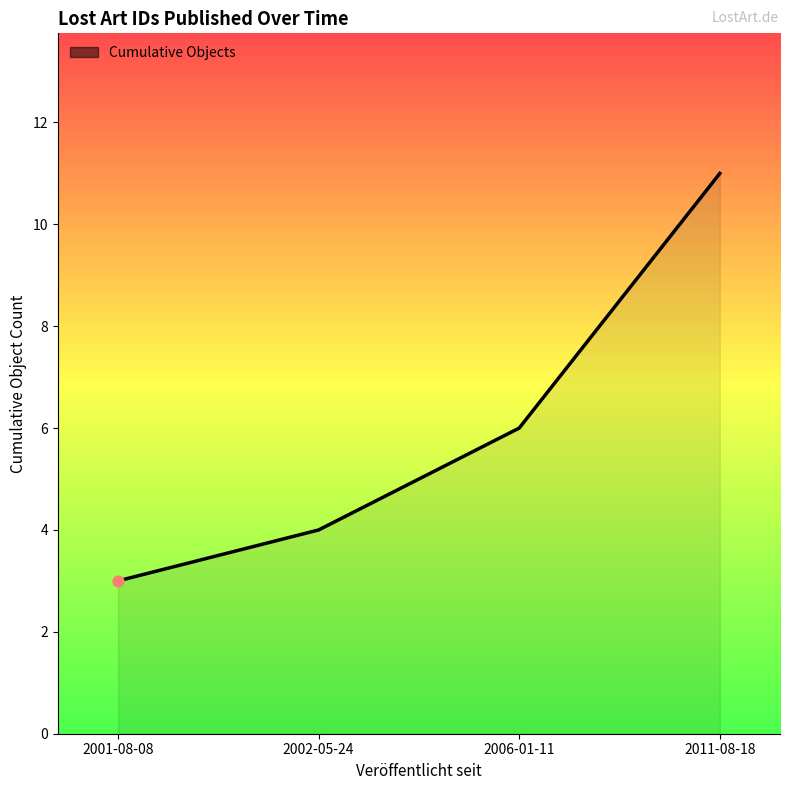

Which has a higher value, 2006-01-11 or 2011-08-18?

2011-08-18